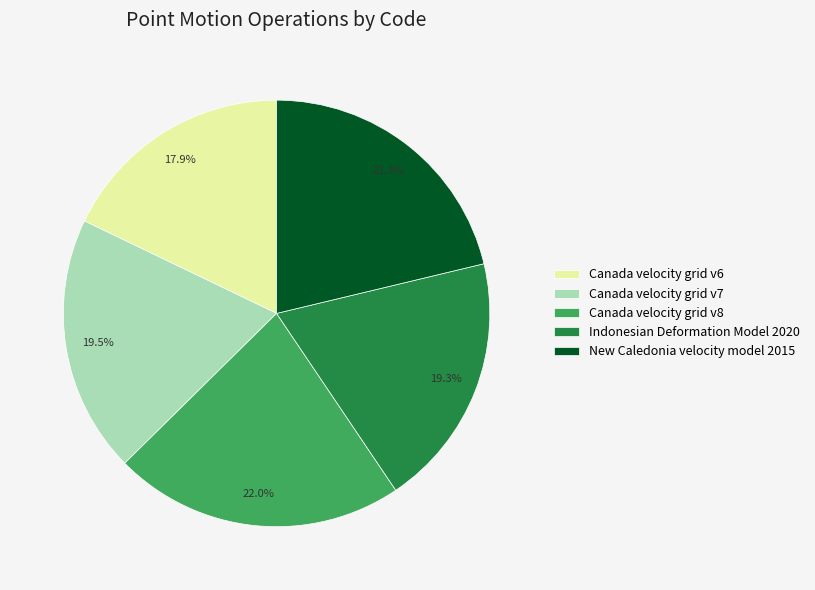

Approximately how many times larger is the value at Canada velocity grid v8 compared to Canada velocity grid v7?

1.1